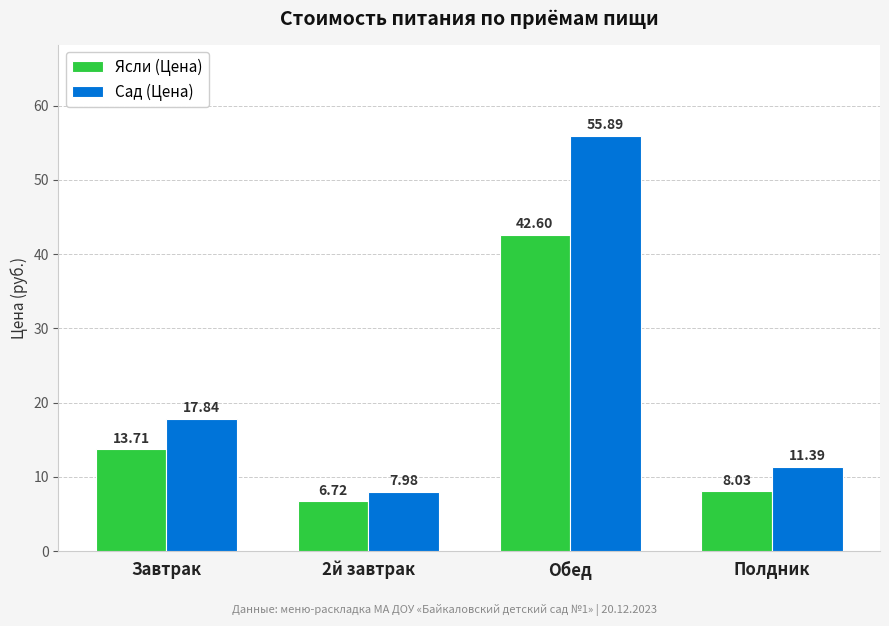

What is the average value of the Сад (Цена) series?

23.3